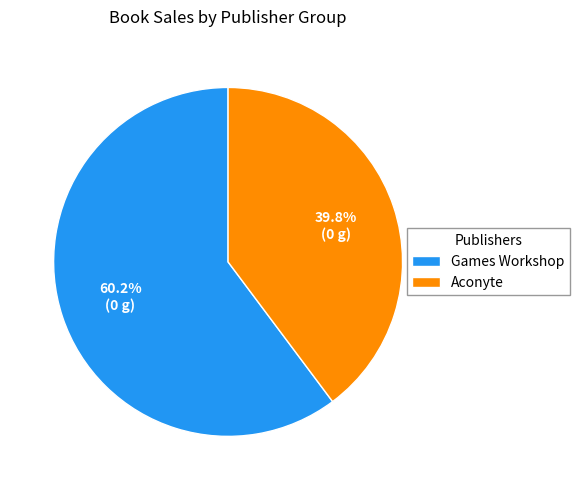

Rank the categories by value from lowest to highest.

Aconyte, Games Workshop